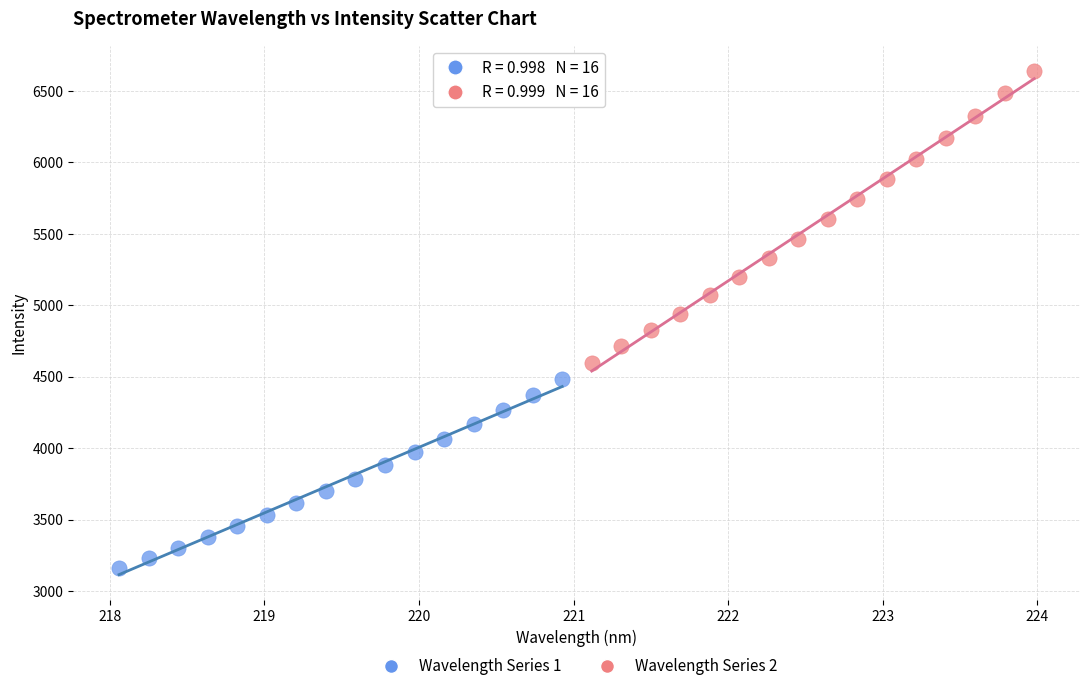

Which series has the widest spread of Y values?

Wavelength Series 2